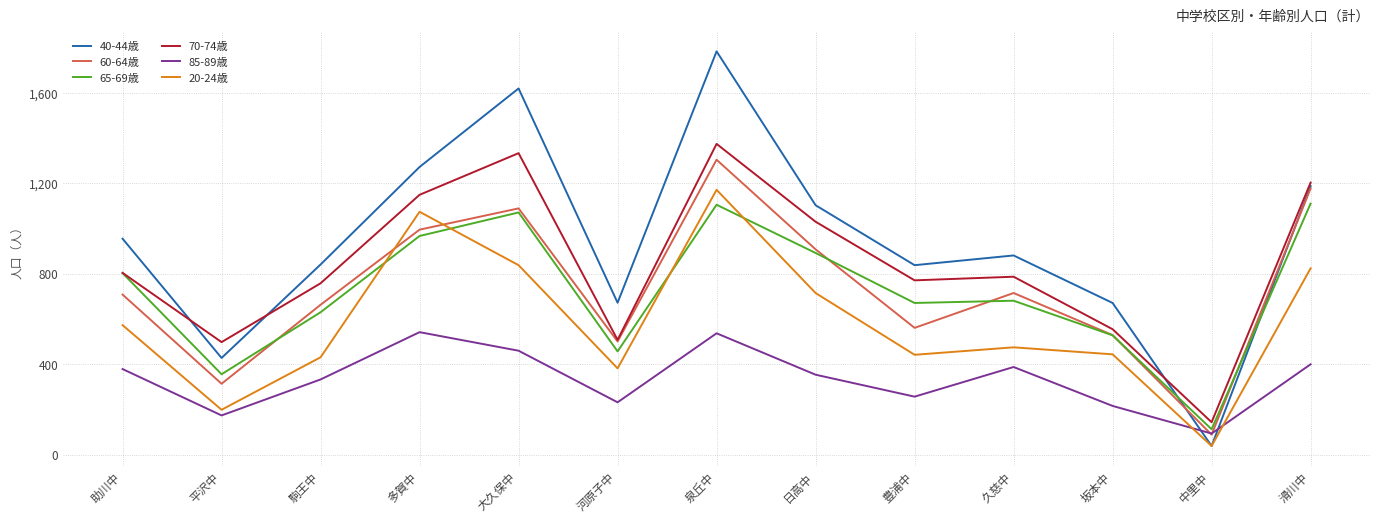

Count the number of data series in this chart.

6